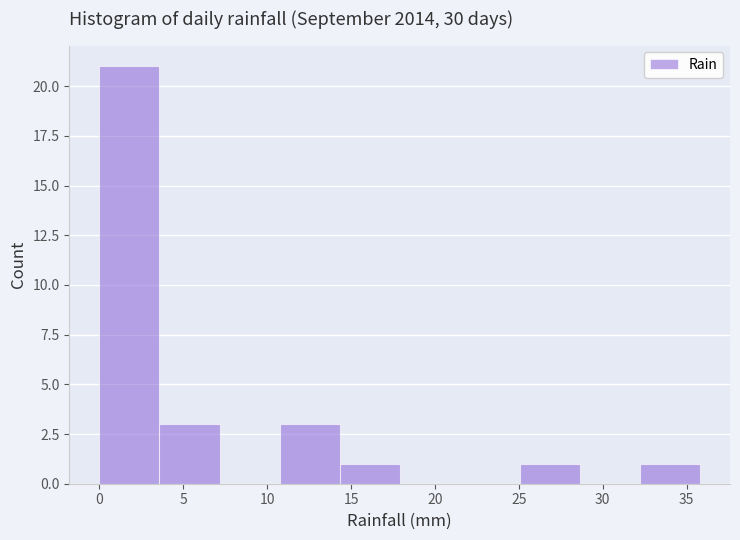

What is the height of the bar covering 10.5 to 14.5 on the x-axis? Neither the bar edges nor the heights are printed on the chart, so give them approximately, as read against the axes.

3